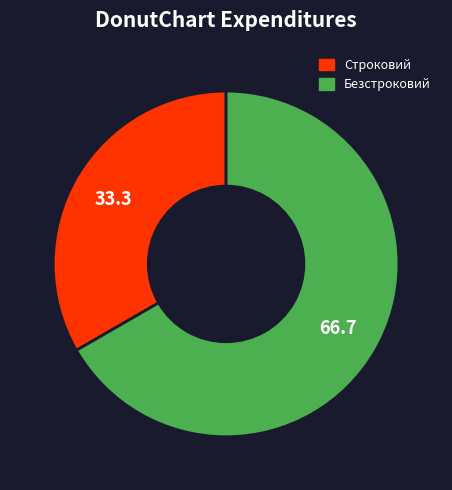

Approximately how many times larger is the value at Строковий compared to Безстроковий?

0.5